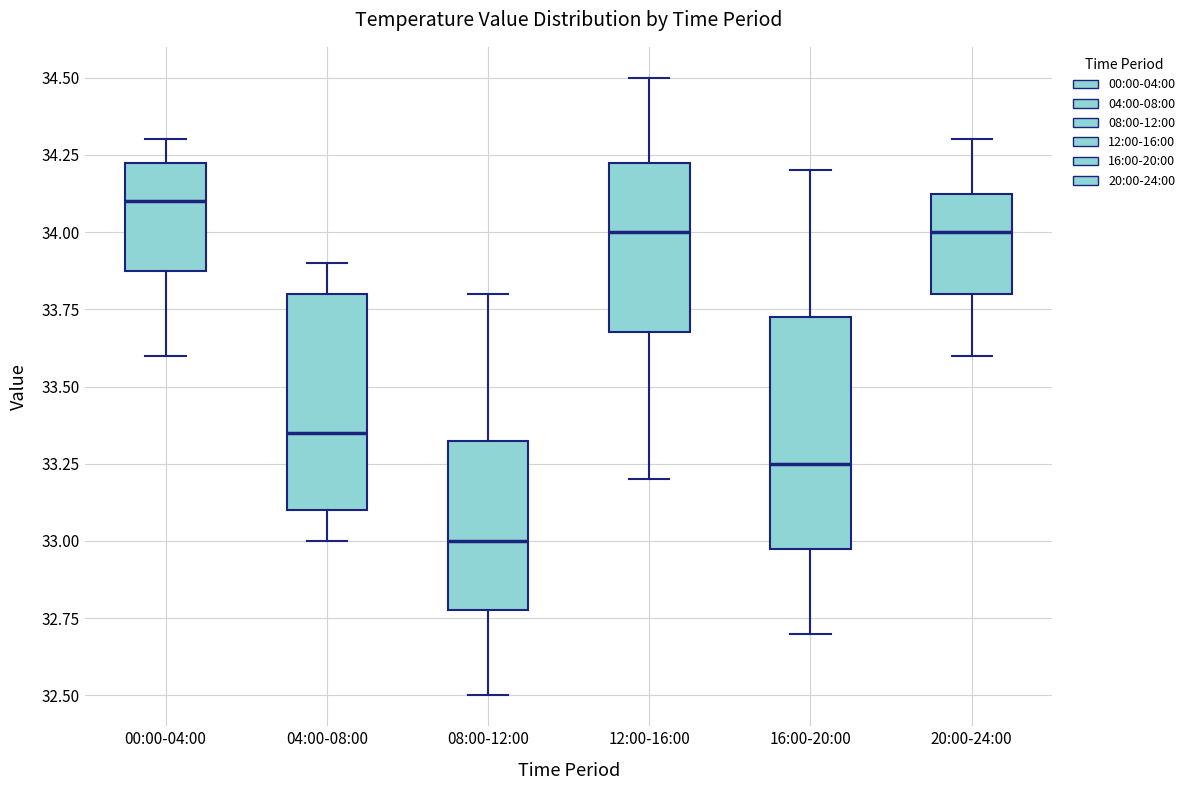

Where is the upper edge of the box for 12:00-16:00 on the y-axis? The values are not printed on the chart, so give them approximately, as read against the axis.

34.25